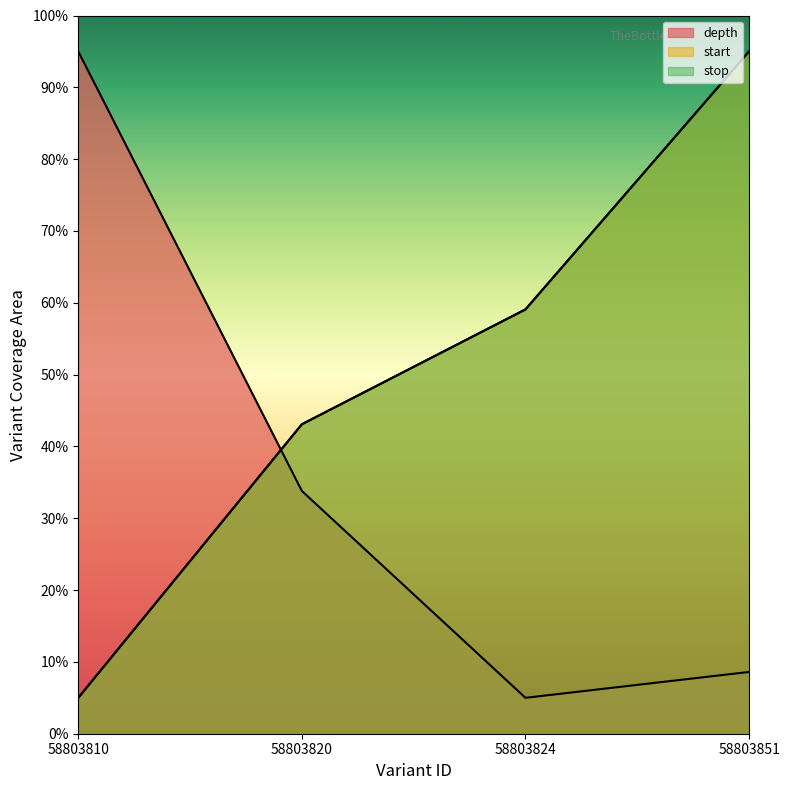

Reading left to right, list all the values displayed in this chart.

depth: 58803810=95.0	58803820=33.8	58803824=5.0	58803851=8.6
start: 58803810=5.0	58803820=43.1	58803824=59.1	58803851=95.0
stop: 58803810=5.0	58803820=43.1	58803824=59.1	58803851=95.0